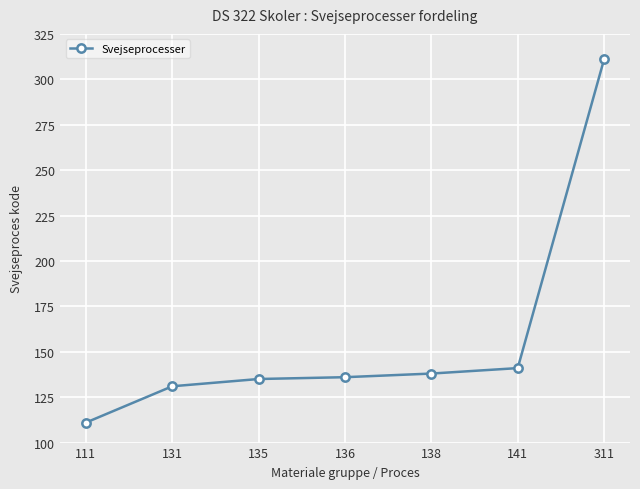

Count the number of categories in the chart.

7